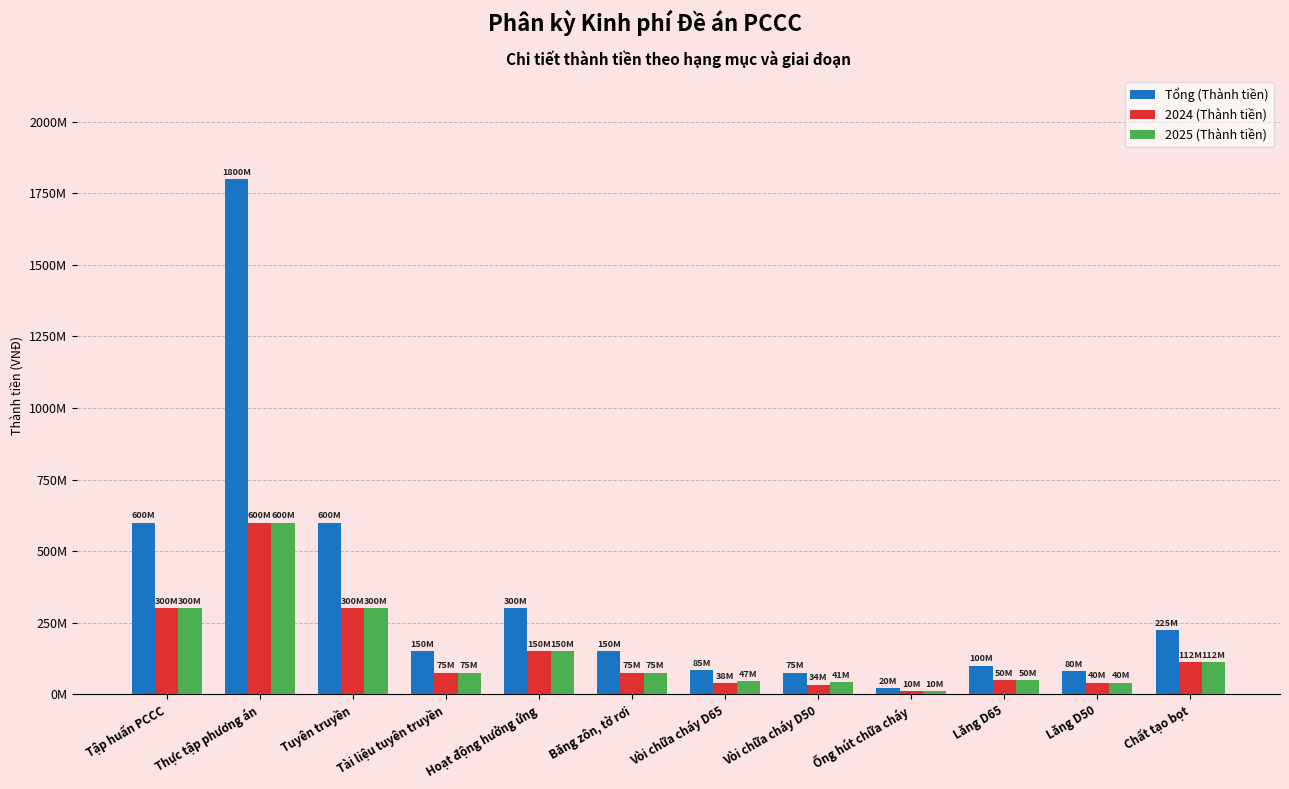

Are the bars horizontal?

No